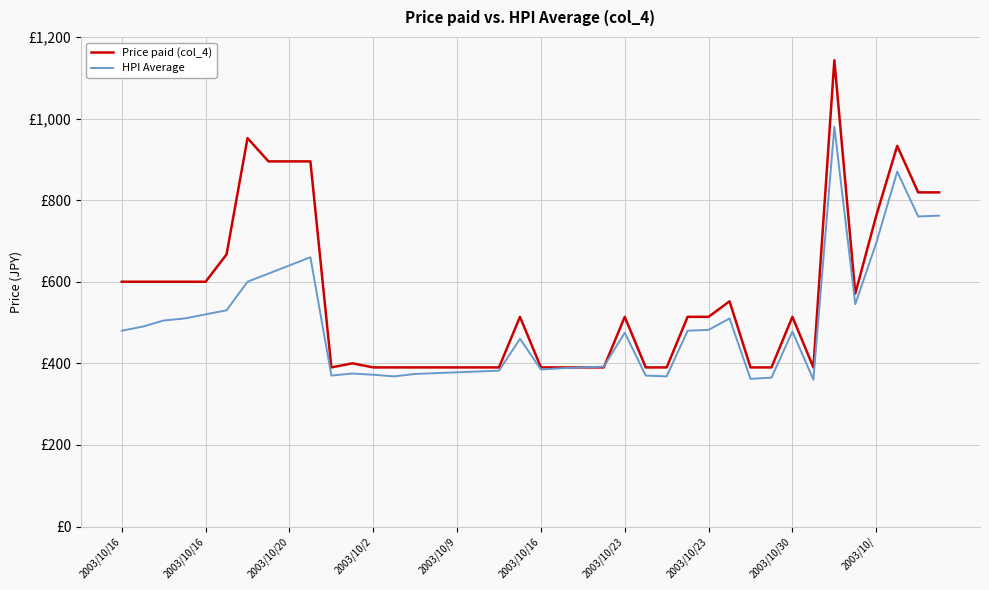

At which category does the chart reach its minimum across all series?

33